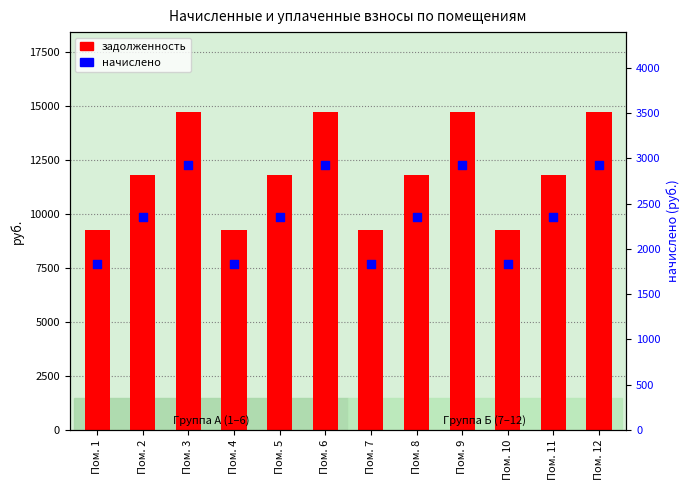

At how many categories does at least one series exceed 9446?

8